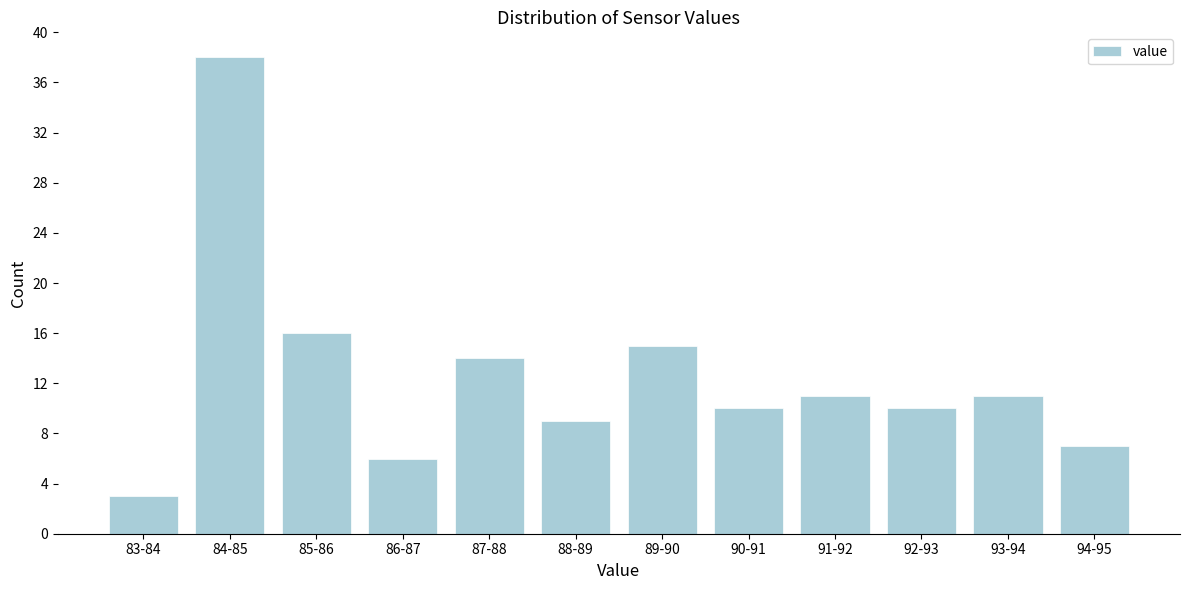

Reading left to right, transcribe all the data shown in this chart.

3	38	16	6	14	9	15	10	11	10	11	7